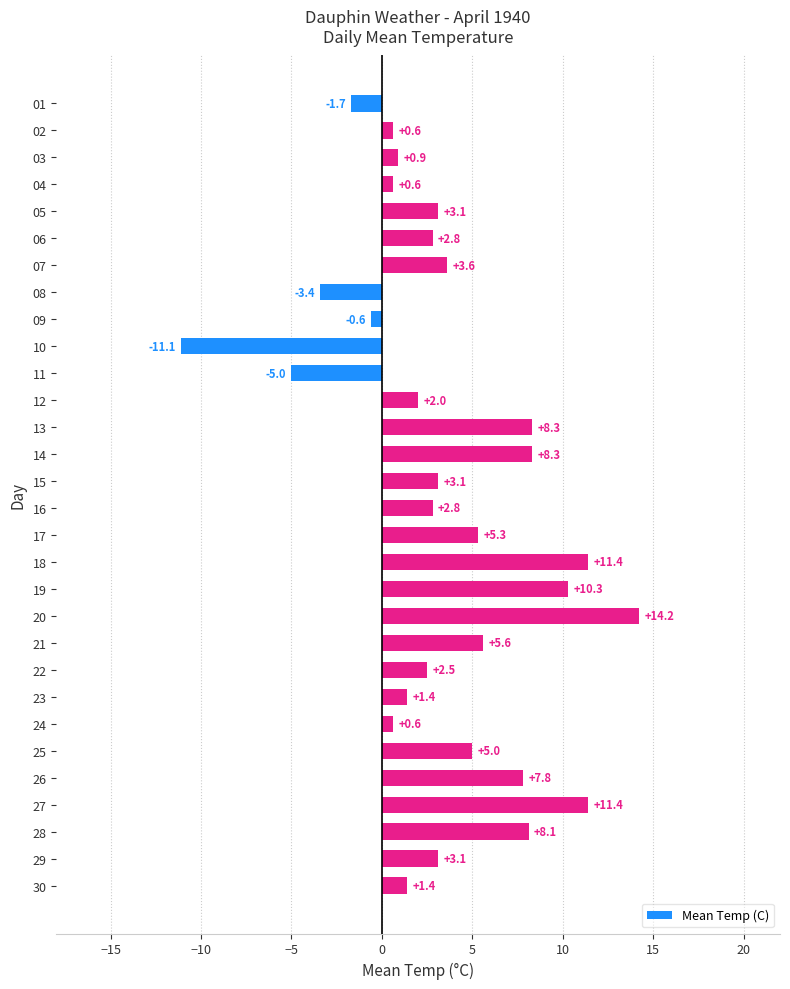

Are the bars horizontal?

Yes